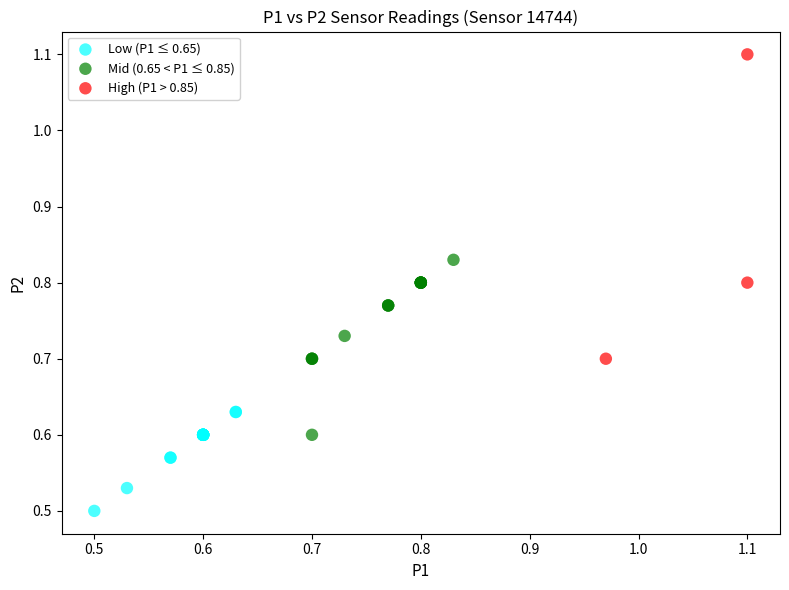

What are all the series names shown in the legend?

Low (P1 ≤ 0.65), Mid (0.65 < P1 ≤ 0.85), High (P1 > 0.85)